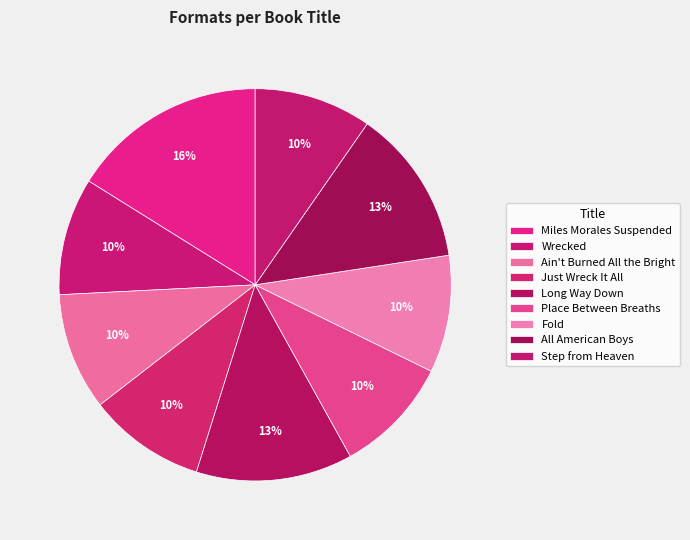

True or false: Miles Morales Suspended accounts for 16% of the total.

True